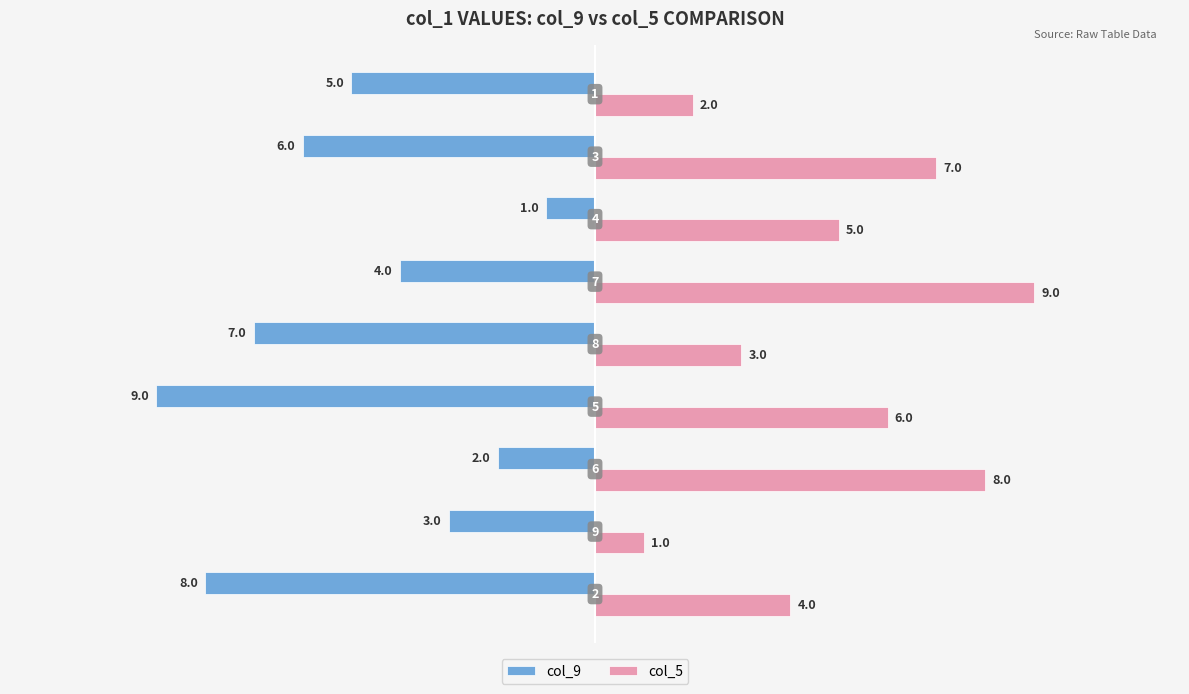

What are all the series names shown in the legend?

col_9, col_5